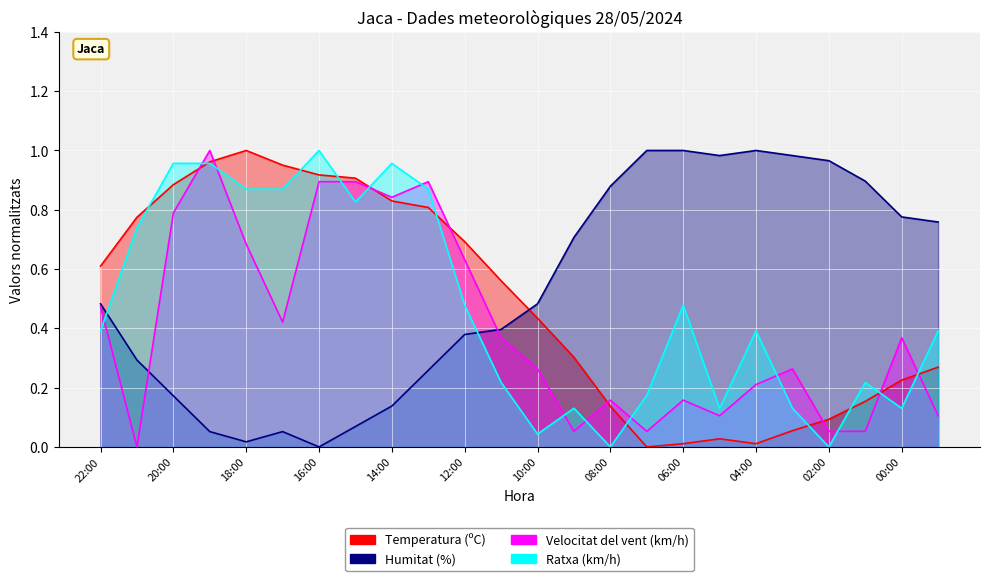

The value of Velocitat del vent (km/h) at 12:00 is 0.6. True or false?

True